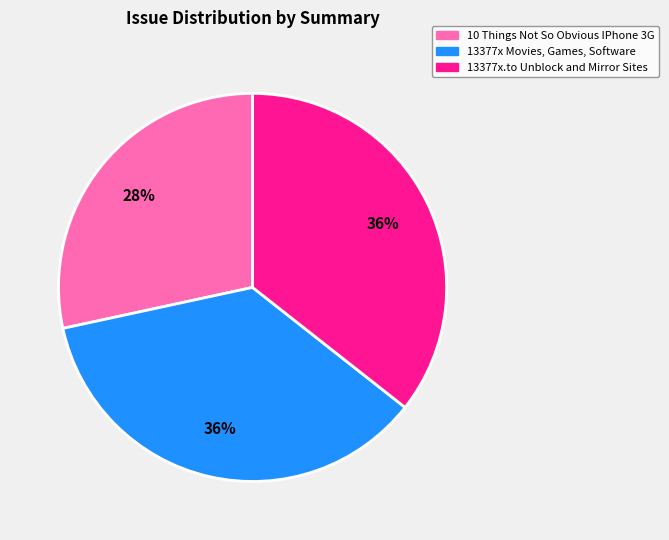

Which slice is the smallest?

10 Things Not So Obvious IPhone 3G